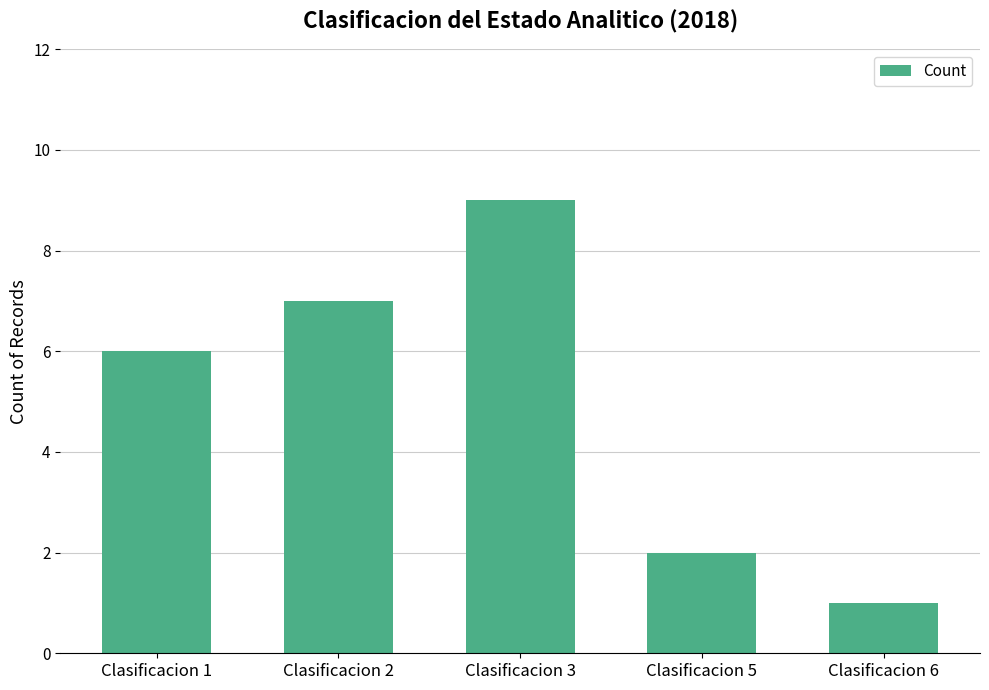

The value at Clasificacion 5 is 2. True or false?

True